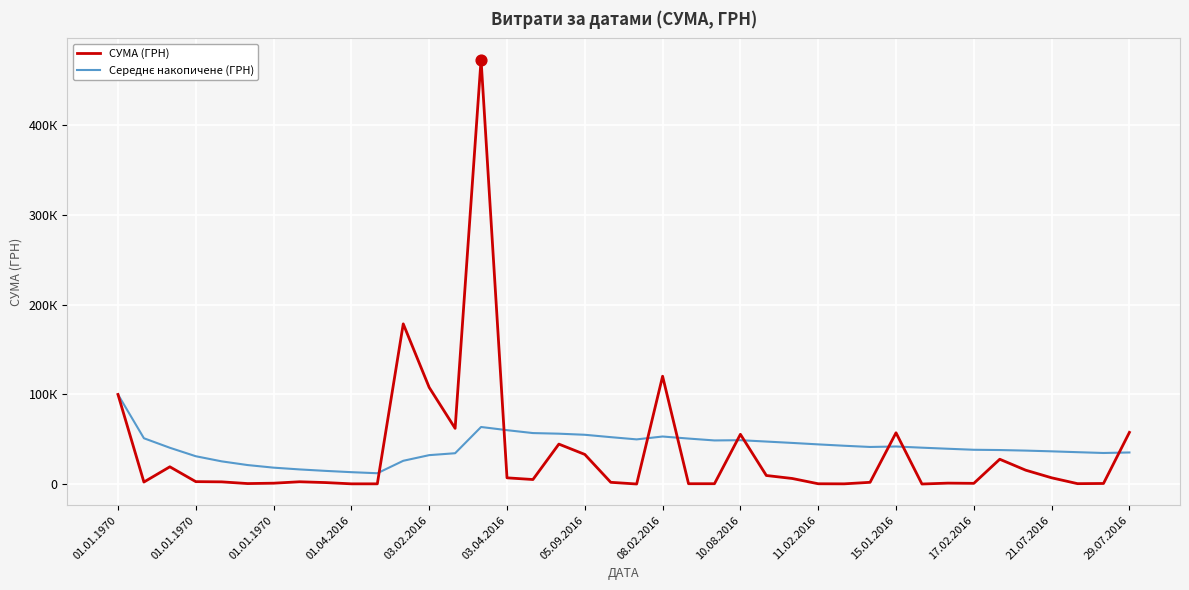

At how many categories does at least one series exceed 350904?

1